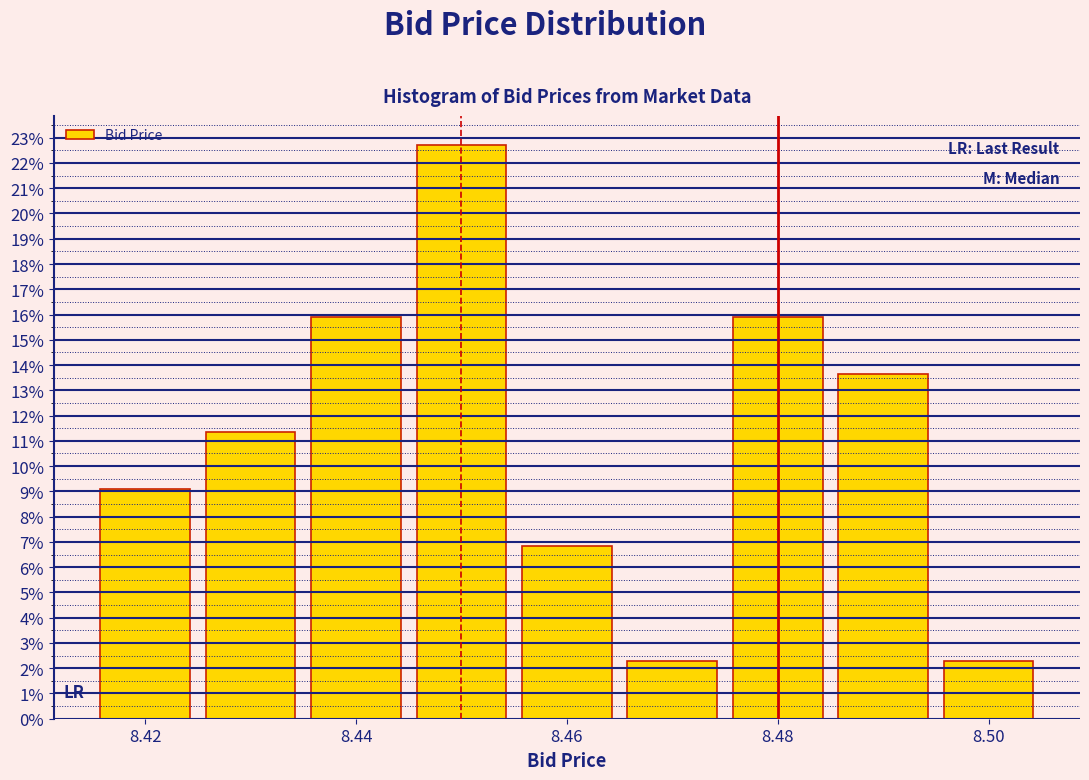

Reading left to right, list every bar in this chart as the range it spans on the x-axis followed by its height. Neither the bar edges nor the heights are printed on the chart, so give them approximately, as read against the axes.

8.415 to 8.425: 9.1
8.425 to 8.435: 11.4
8.435 to 8.445: 15.9
8.445 to 8.455: 22.7
8.455 to 8.465: 6.8
8.465 to 8.475: 2.3
8.475 to 8.485: 15.9
8.485 to 8.495: 13.6
8.495 to 8.505: 2.3